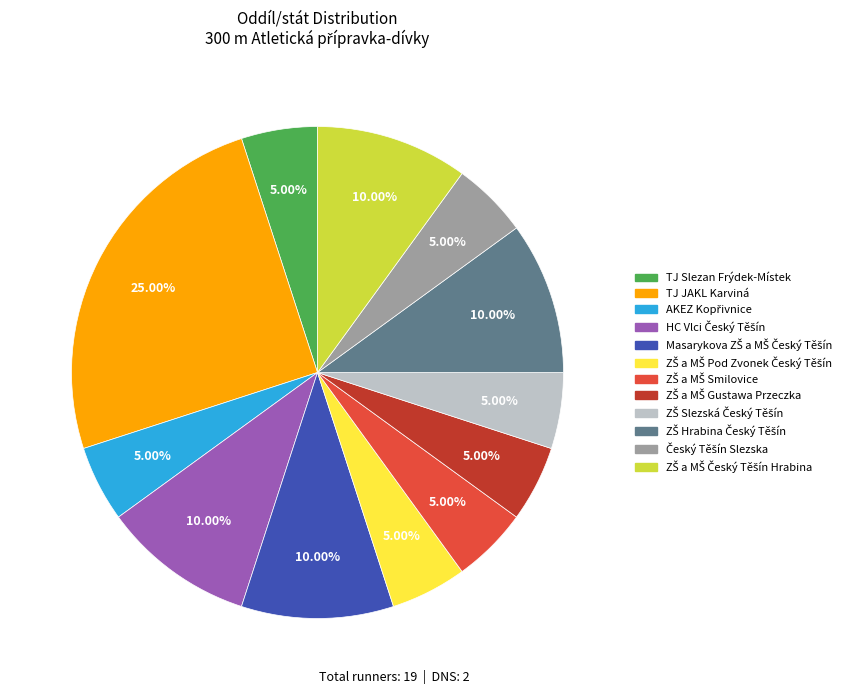

What is the largest slice in the pie chart?

TJ JAKL Karviná